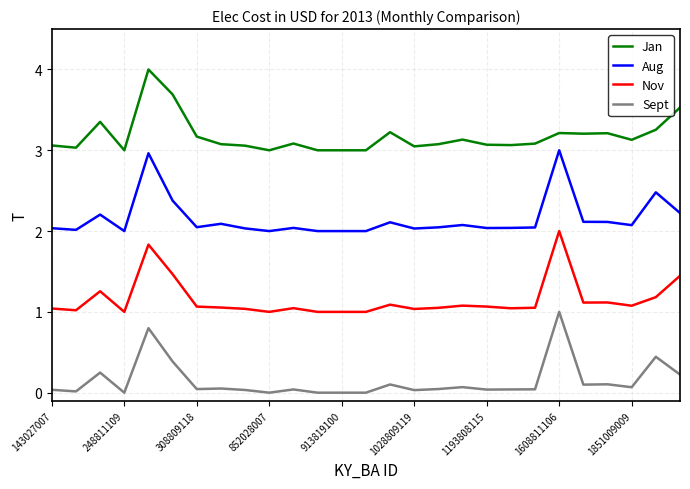

True or false: Nov and Aug intersect in this chart.

False